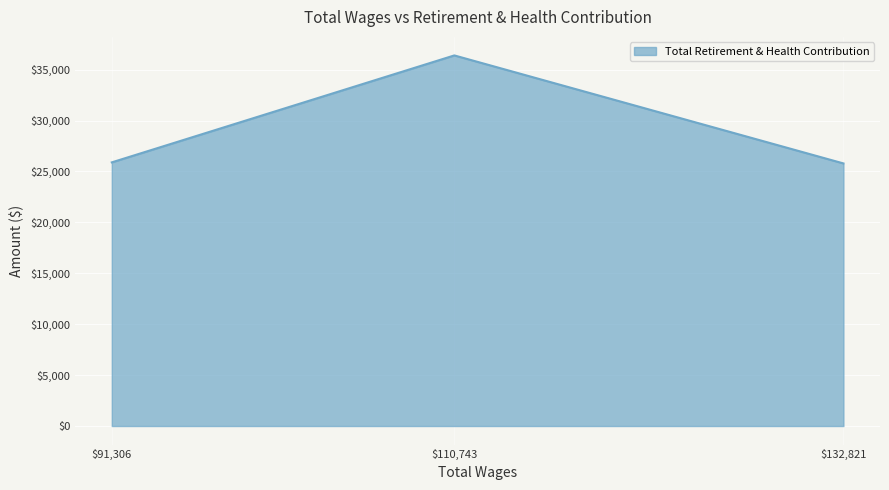

What is the difference between the maximum and second lowest values?

10504